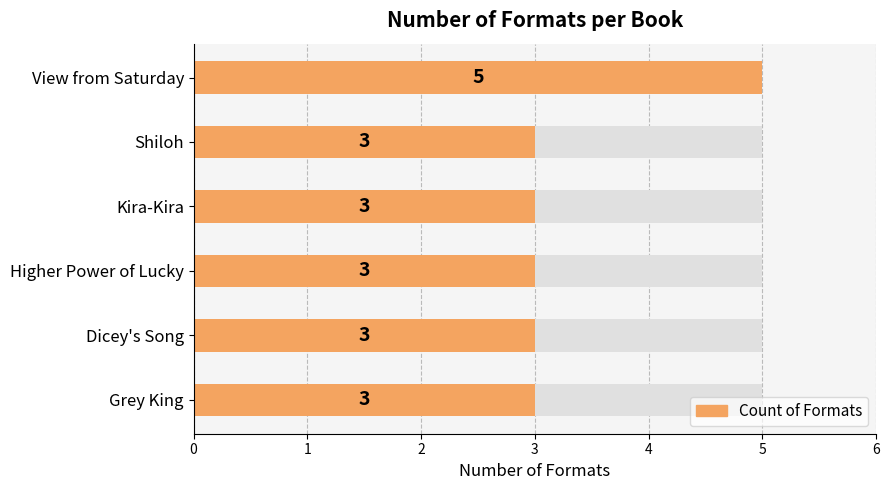

List the labels in order of value, largest first.

View from Saturday, Grey King, Dicey's Song, Higher Power of Lucky, Kira-Kira, Shiloh